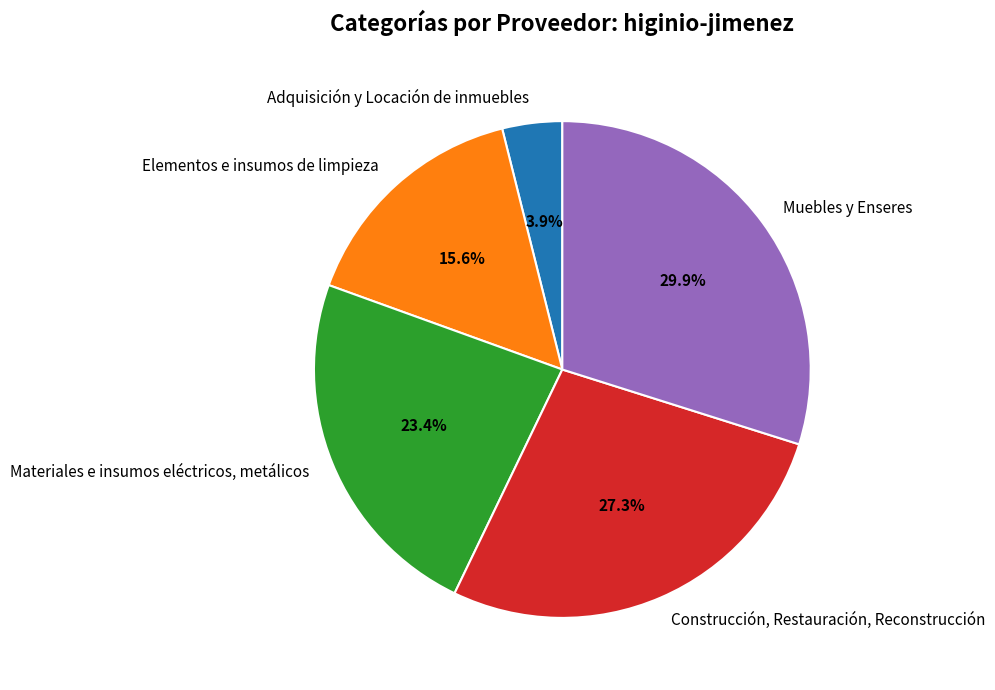

The Adquisición y Locación de inmuebles slice represents 4% of the pie. True or false?

True